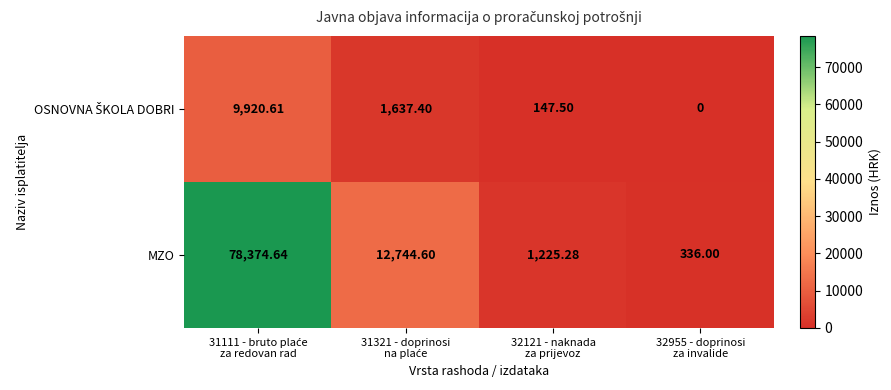

Which series has the largest total across all categories?

MZO